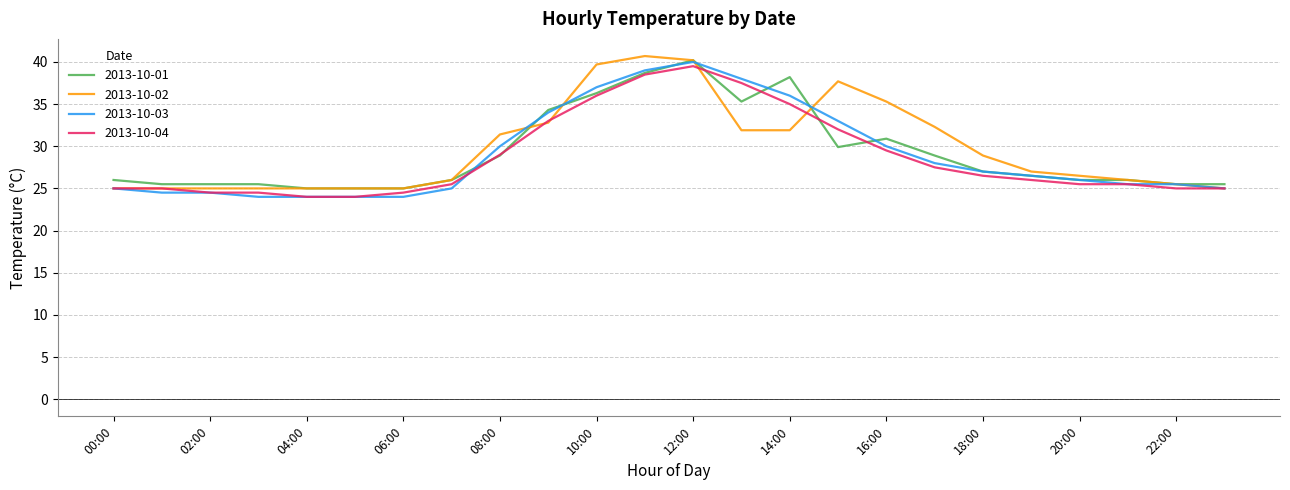

What is the greatest value displayed?

40.7